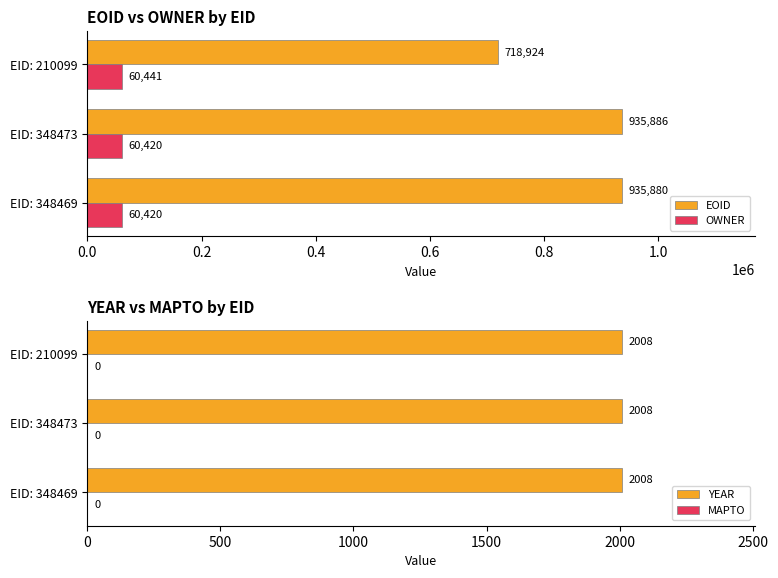

Rank the categories by EOID value from lowest to highest.

EID: 210099, EID: 348469, EID: 348473